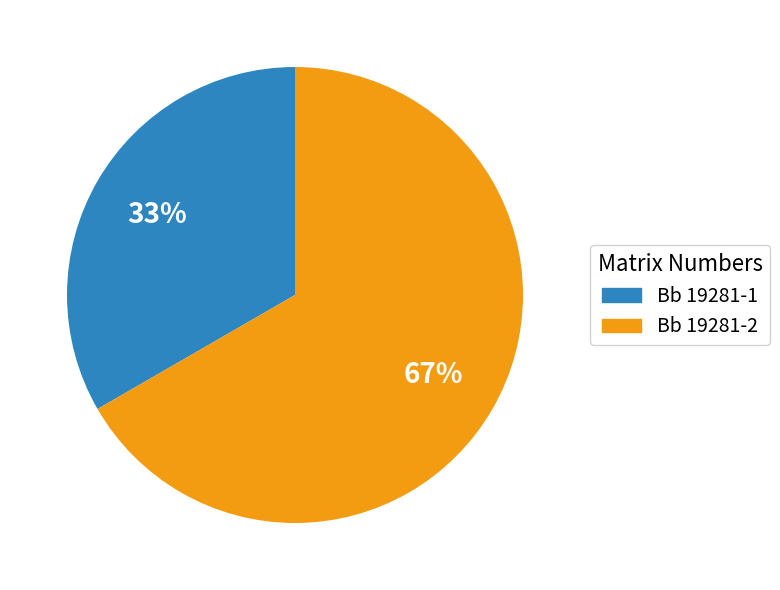

Is it true that Bb 19281-1 is 33% of the pie?

True